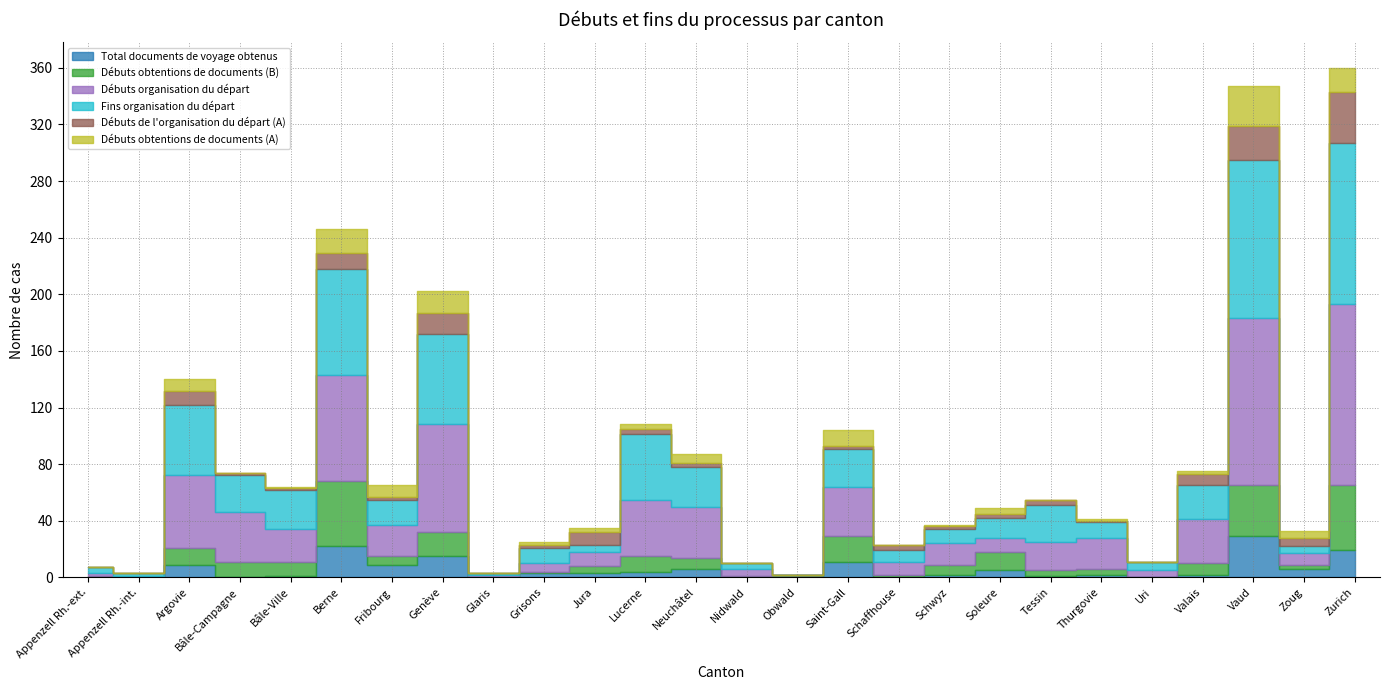

What position from the right is Jura?

16